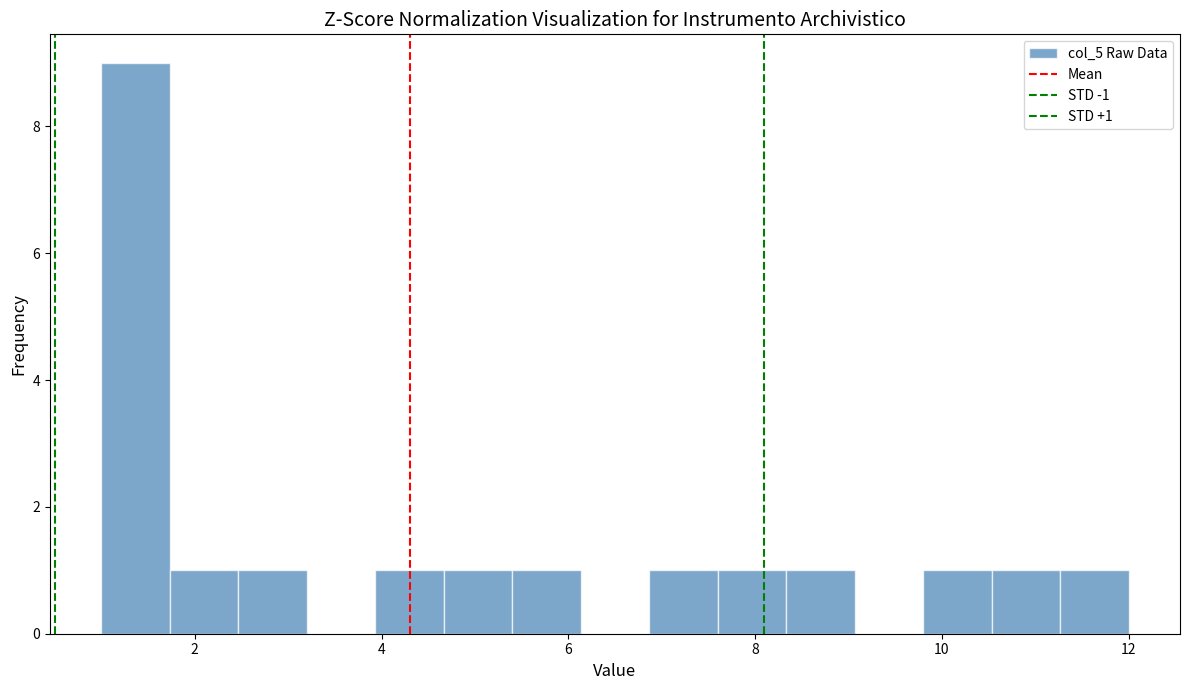

Around what value on the x-axis is the tallest bar? Give the approximate position of its centre, as read against the axis.

1.4